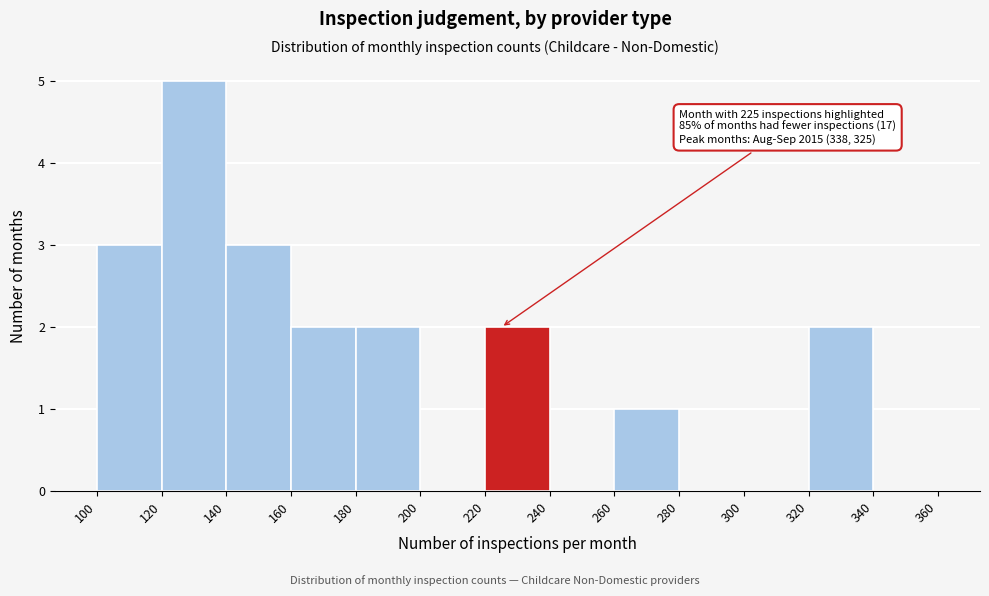

Over which range of the x-axis is the bar tallest?

120 to 140